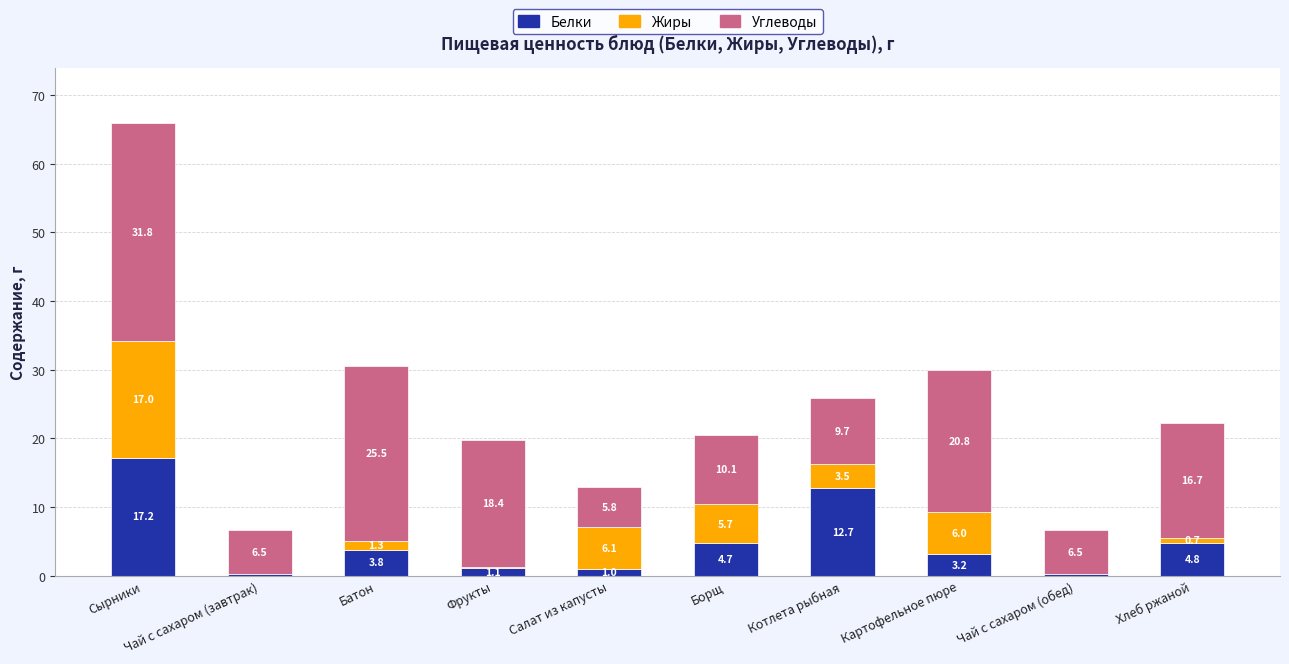

What are all the series names shown in the legend?

Белки, Жиры, Углеводы